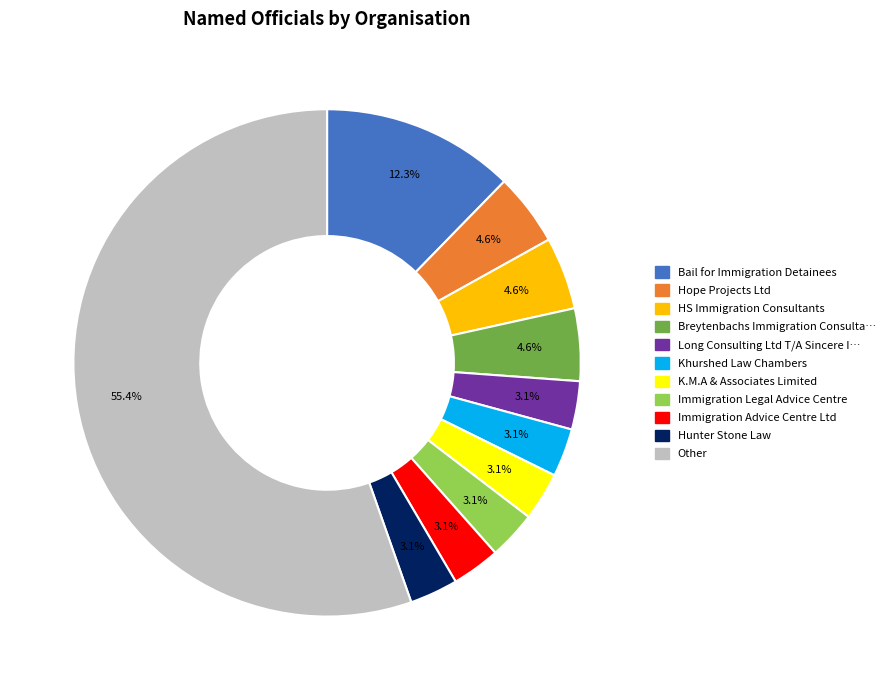

To the nearest percent, what is the average slice percentage?

9%